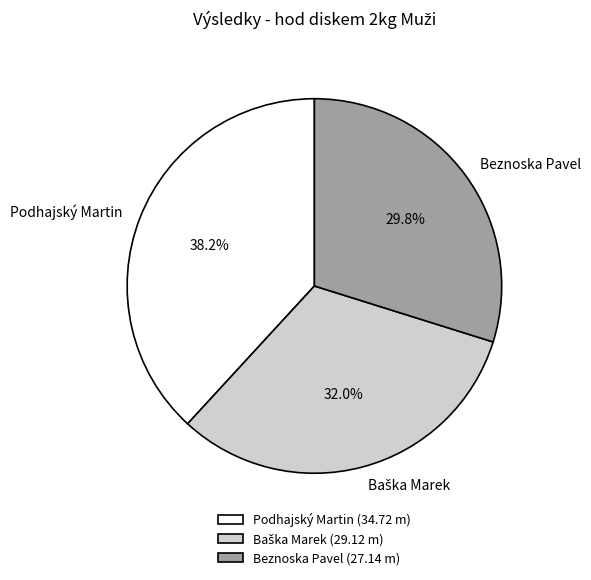

Count the number of slices in the pie.

3